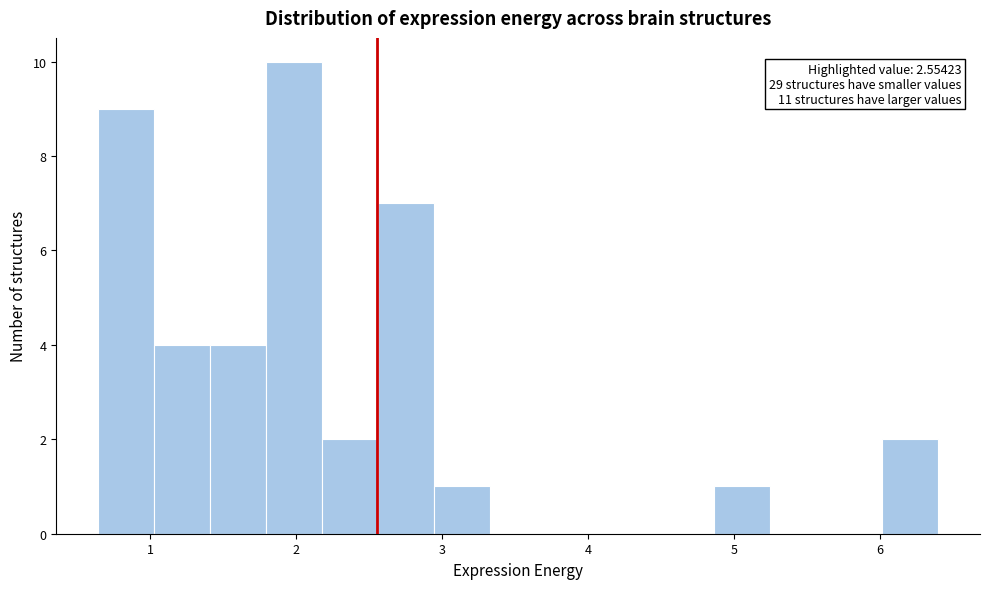

Read against the x-axis, roughly where is the centre of the tallest bar?

2.0